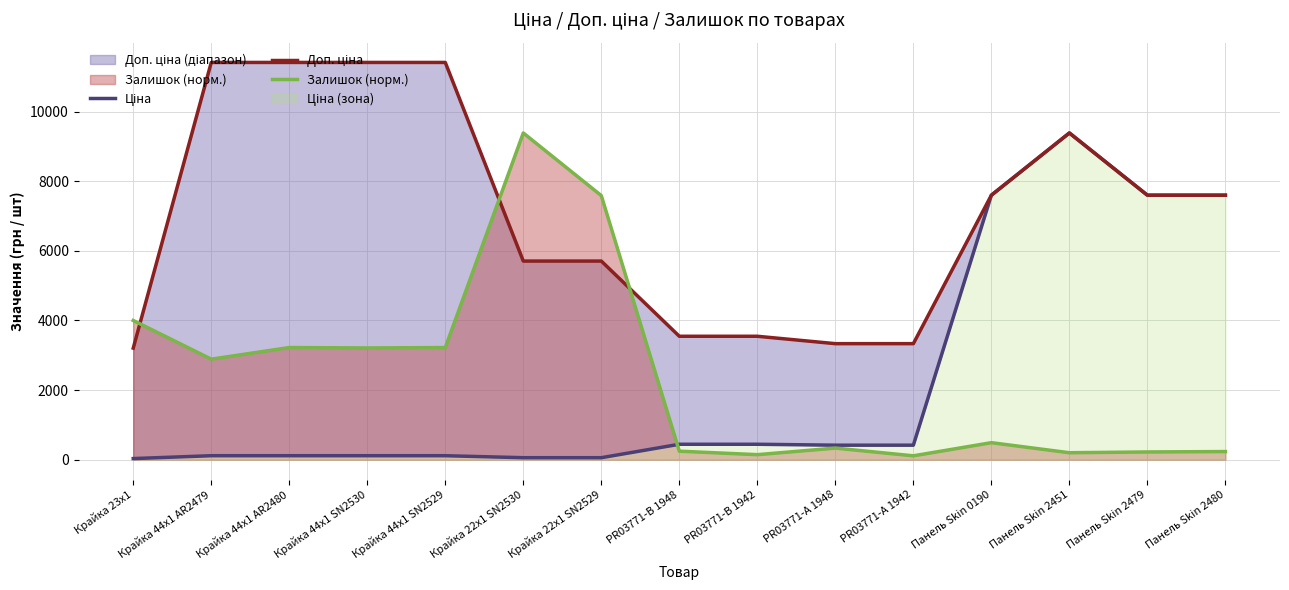

At which category is the sum across all series the highest?

Панель Skin 2451